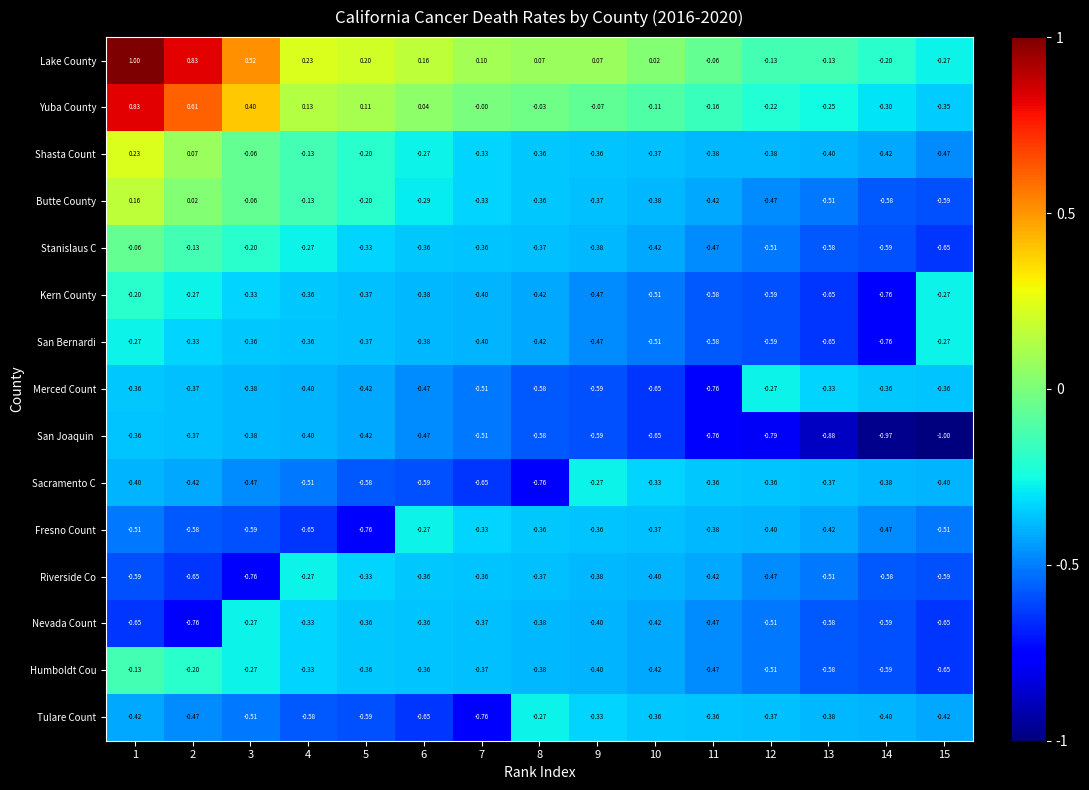

How many categories are shown in the chart?

15